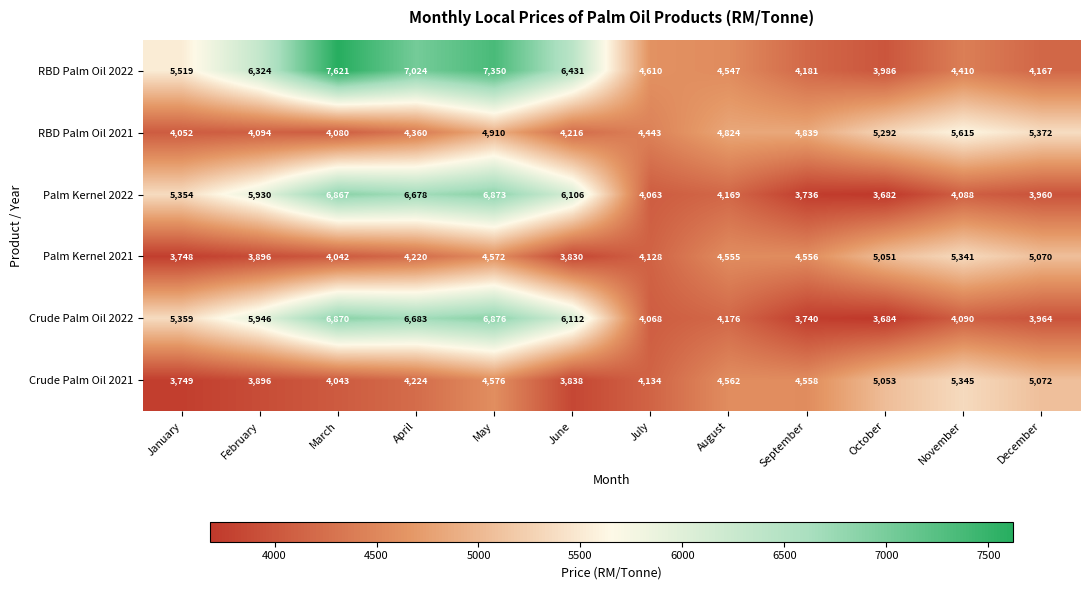

What is the difference between the maximum and minimum values in the Palm Kernel 2021 series?

1593